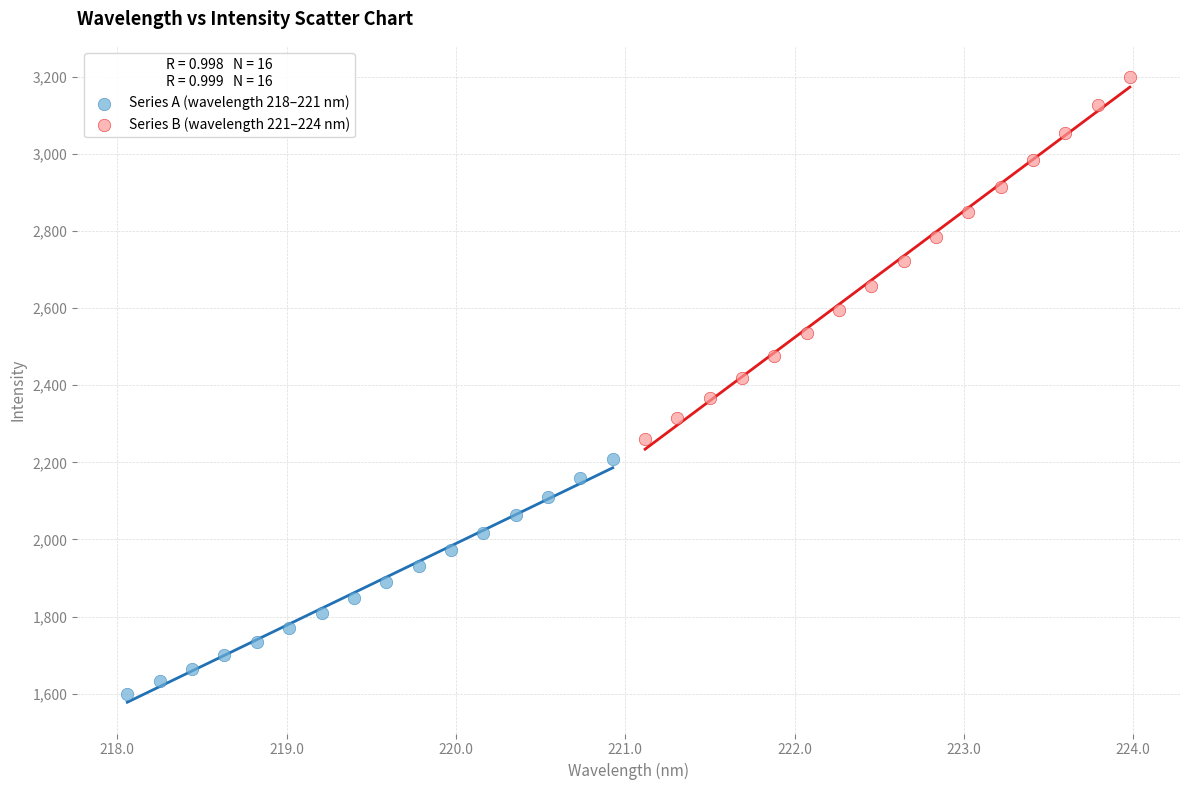

Which series contains the highest Y value?

Series B (wavelength 221–224 nm)